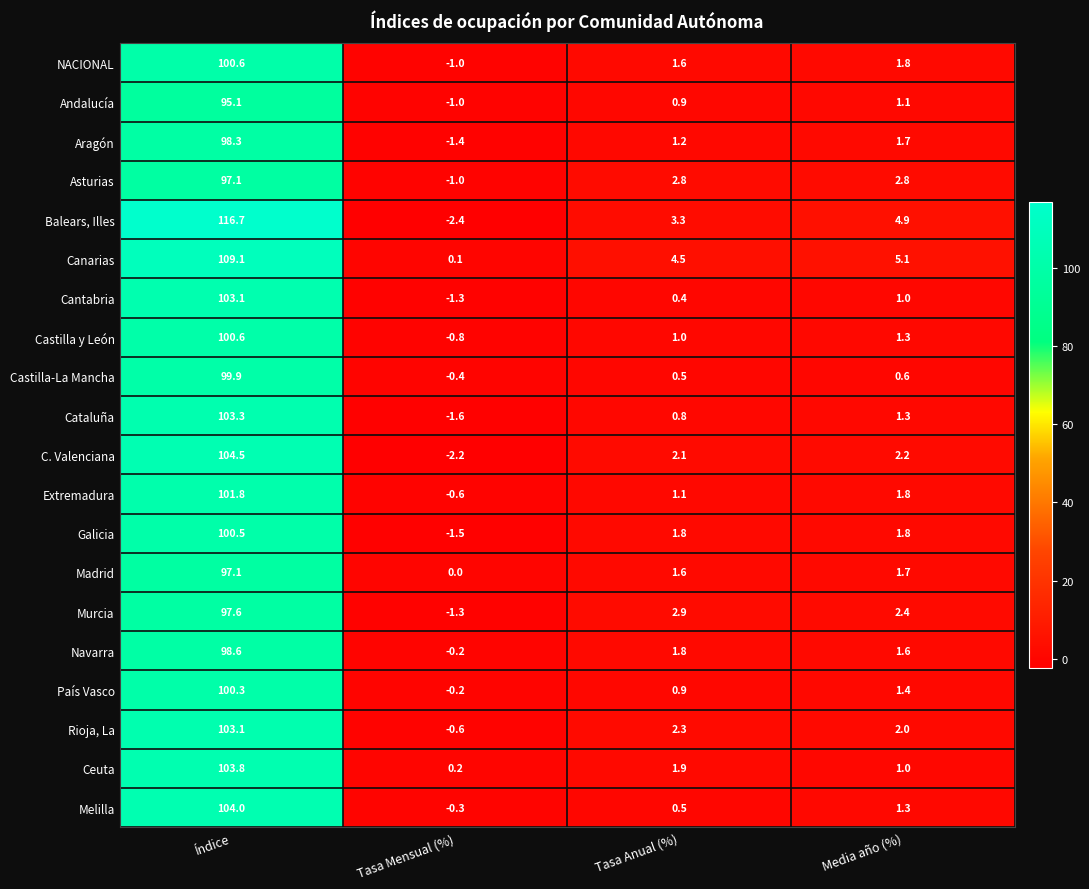

The Andalucía series shows -0.3 at Tasa Mensual (%). True or false?

False